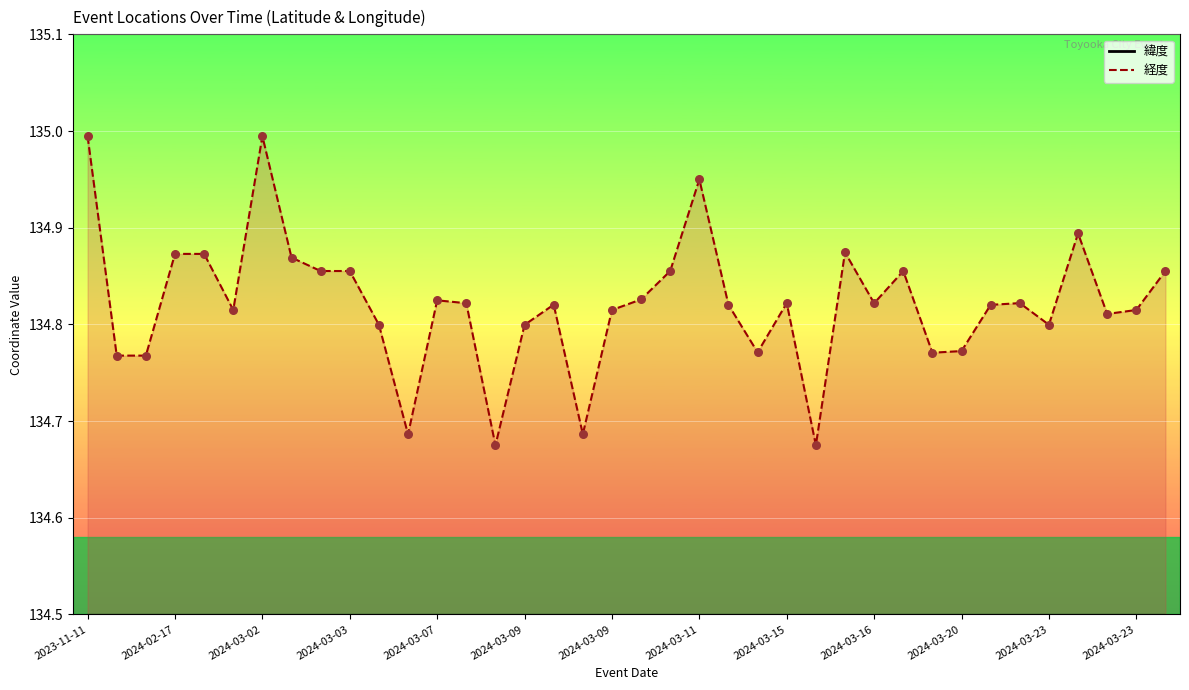

At which category is the sum across all series the highest?

2023-11-11